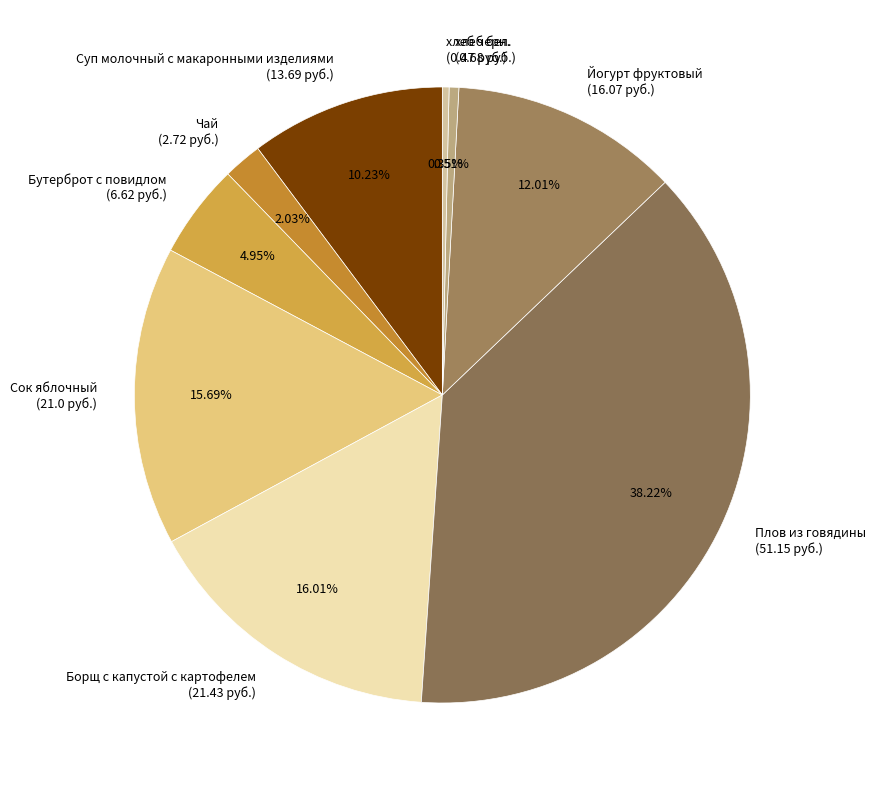

Which slice is the largest?

Плов из говядины